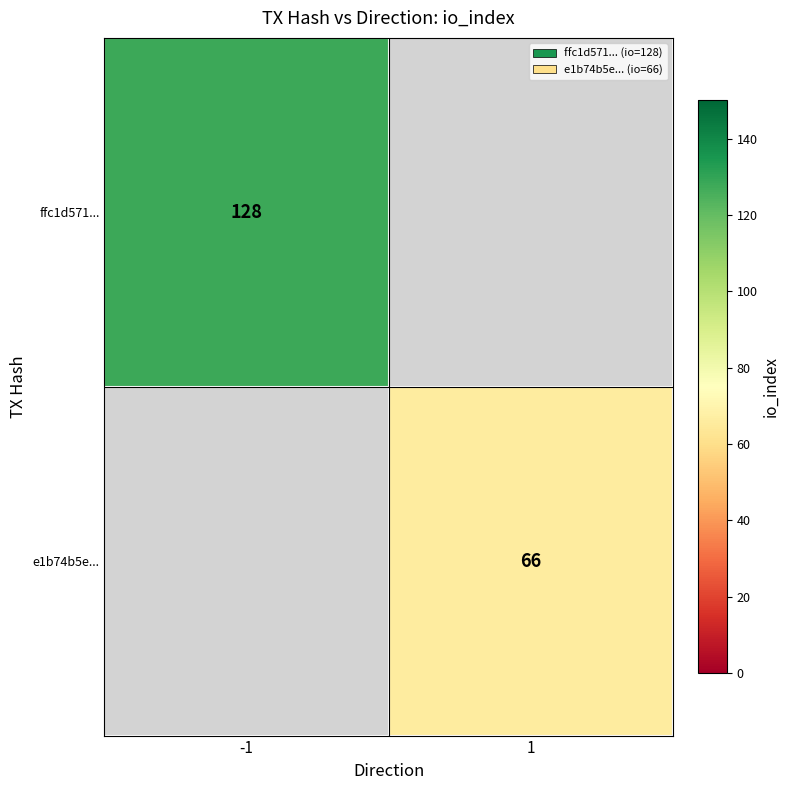

At which category does the chart reach its minimum across all series?

1